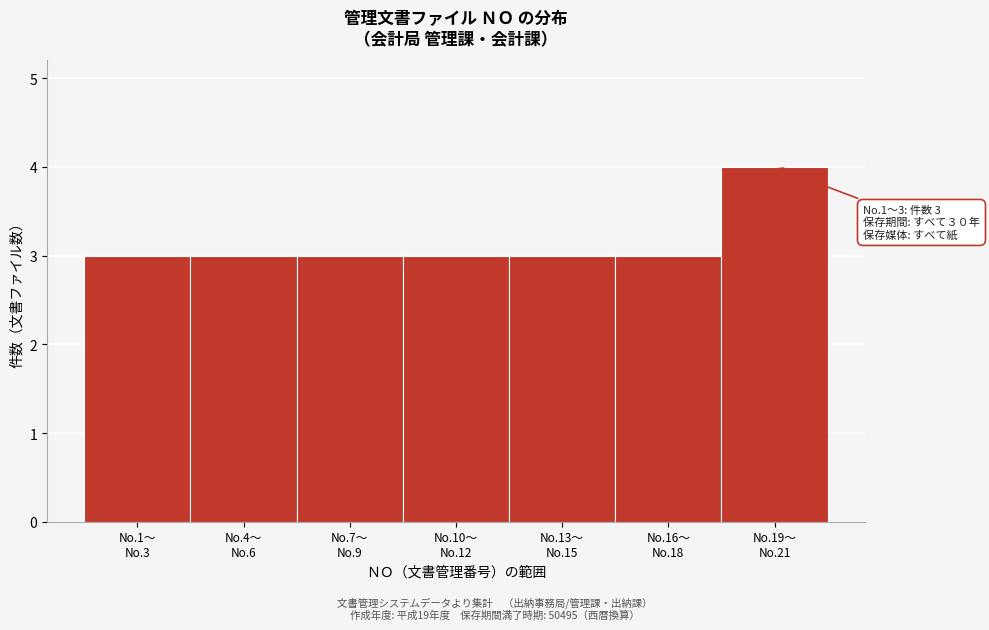

Reading right to left, transcribe all the data shown in this chart.

4	3	3	3	3	3	3